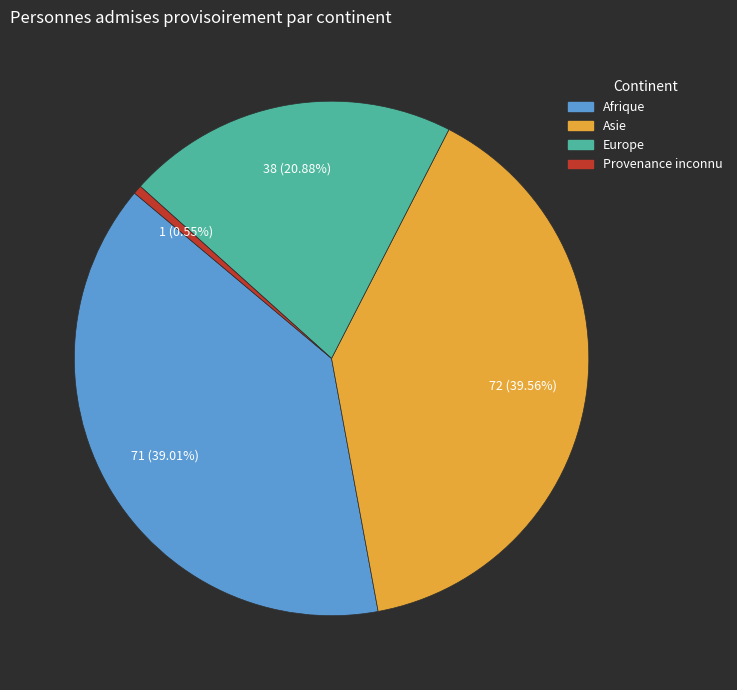

What is the largest slice in the pie chart?

Asie